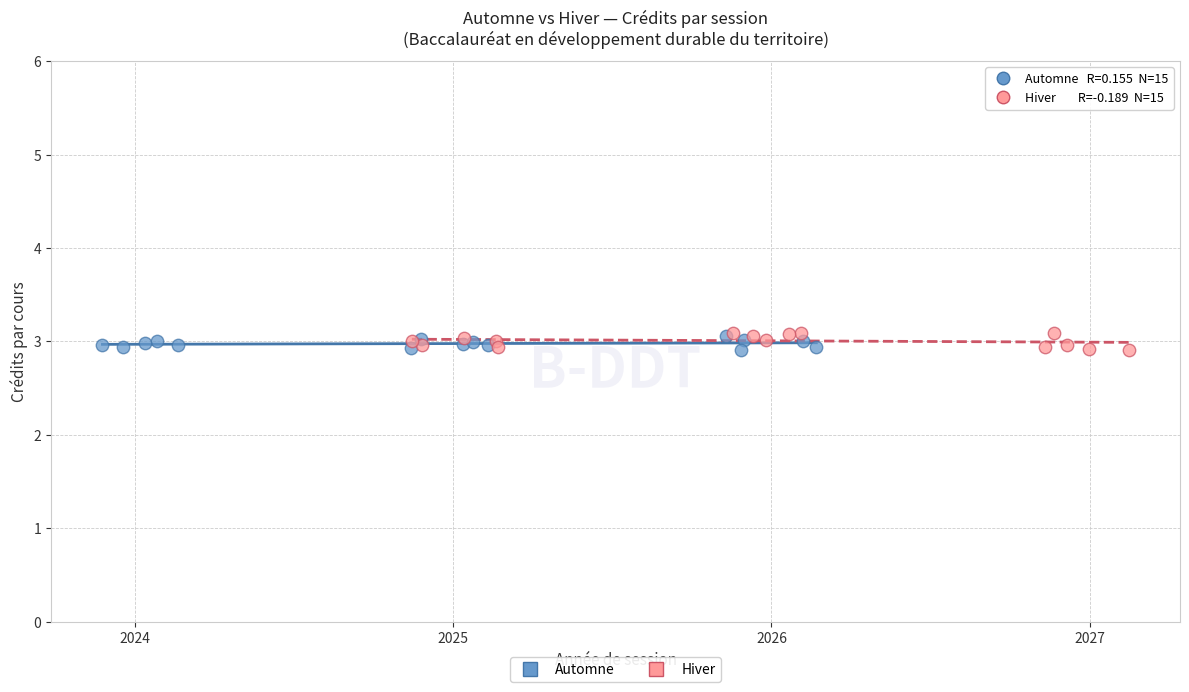

What are all the series names shown in the legend?

Automne, Hiver